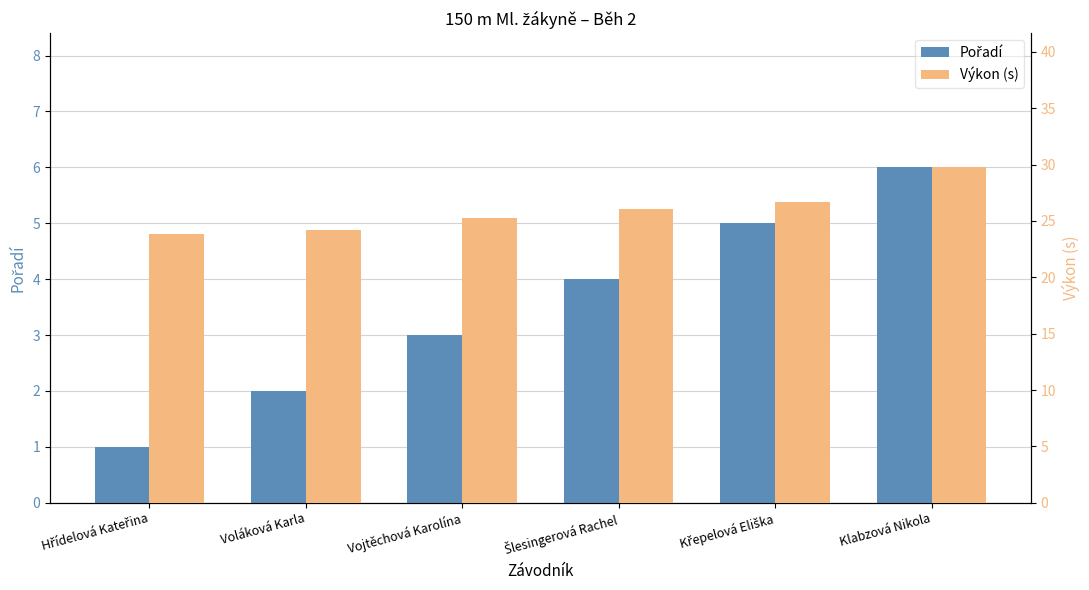

Is it true that Pořadí equals 1.4 at Šlesingerová Rachel?

False